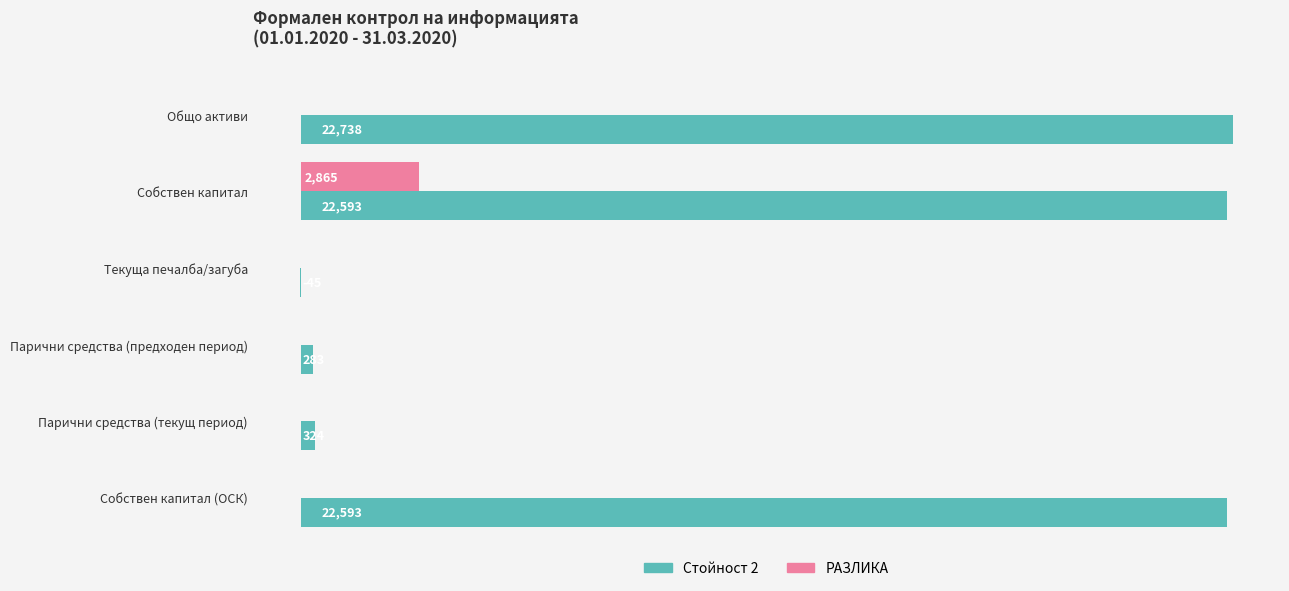

Which label corresponds to the largest value in the chart?

Общо активи